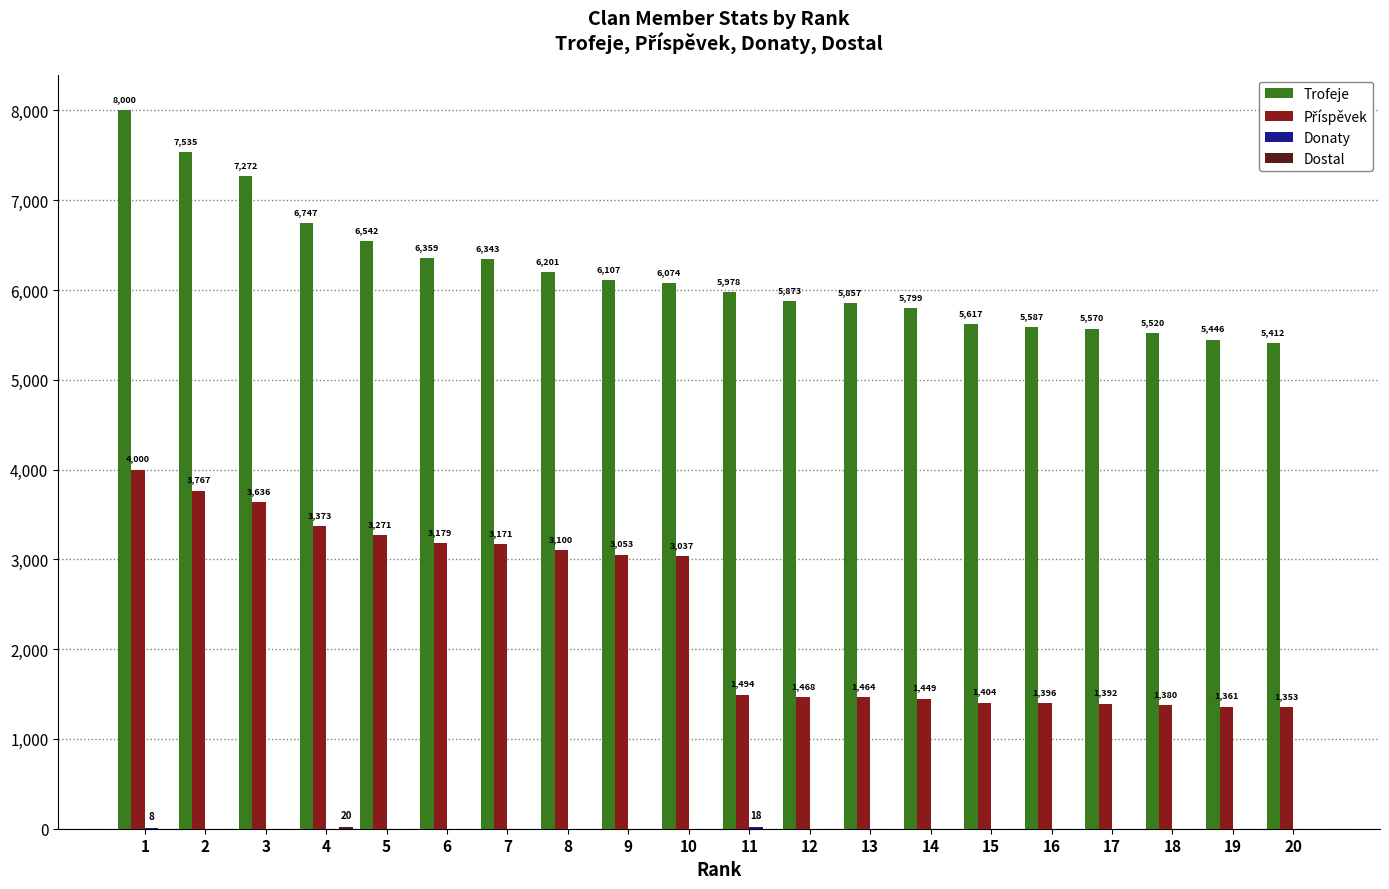

What is the greatest value displayed?

8000